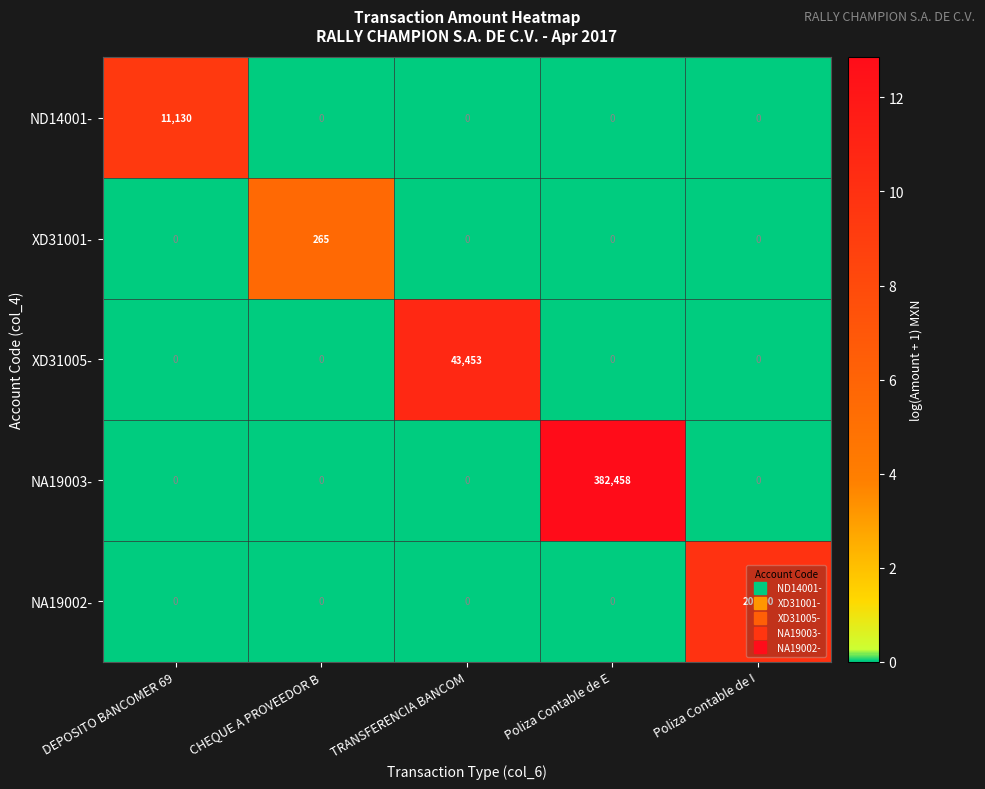

Which series has the largest total across all categories?

NA19003-